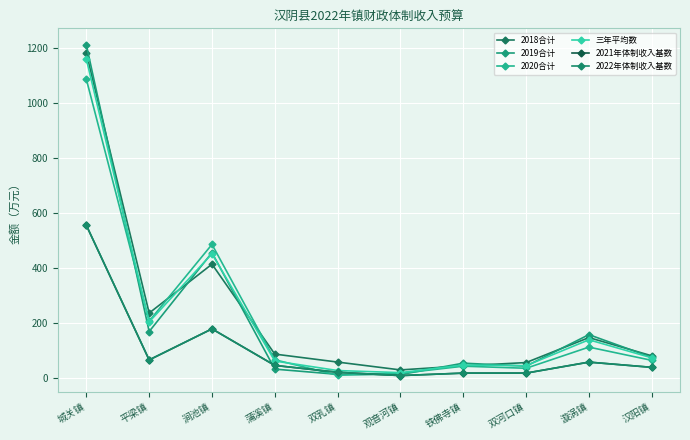

Does the chart have visible grid lines?

Yes